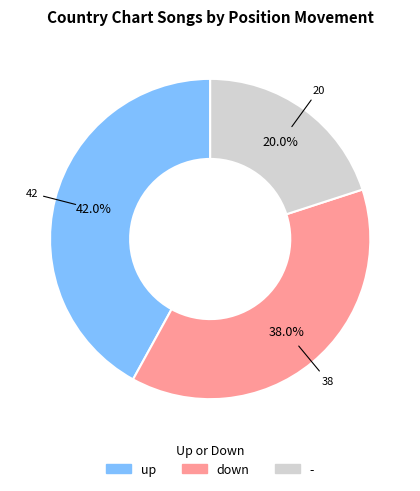

The up slice represents 34% of the pie. True or false?

False